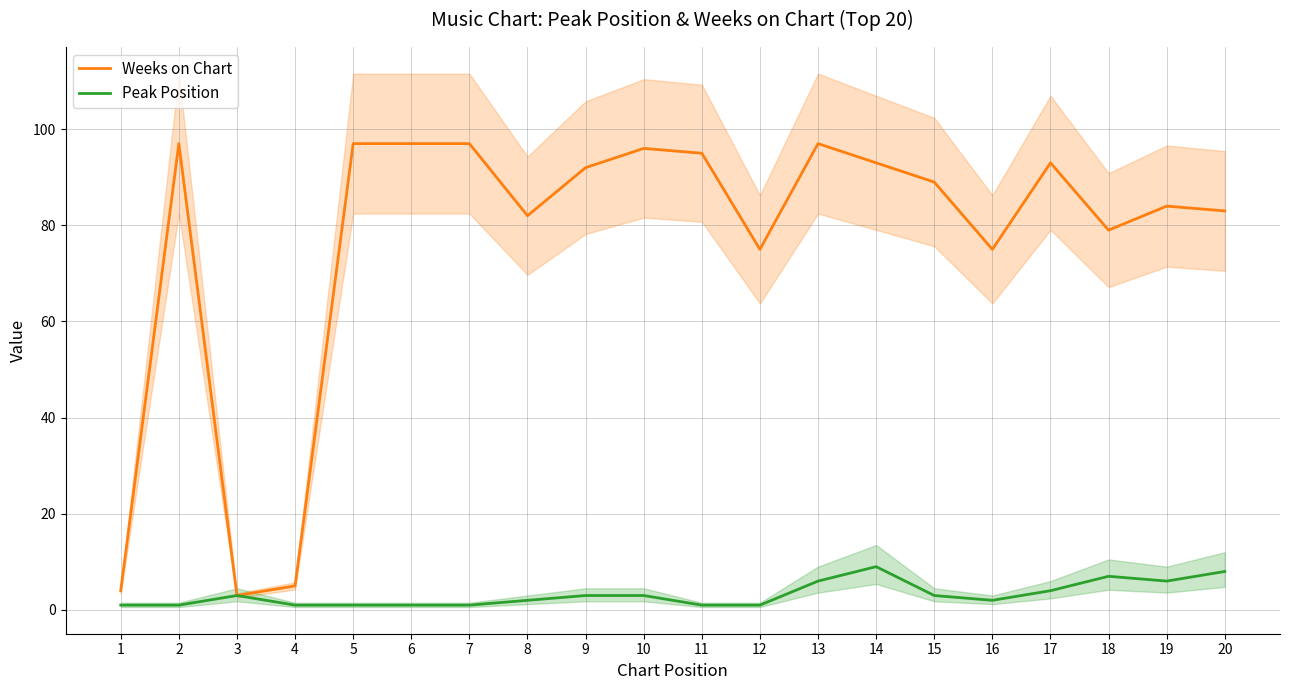

What is the difference between the second highest and second lowest values in the Weeks on Chart series?

93